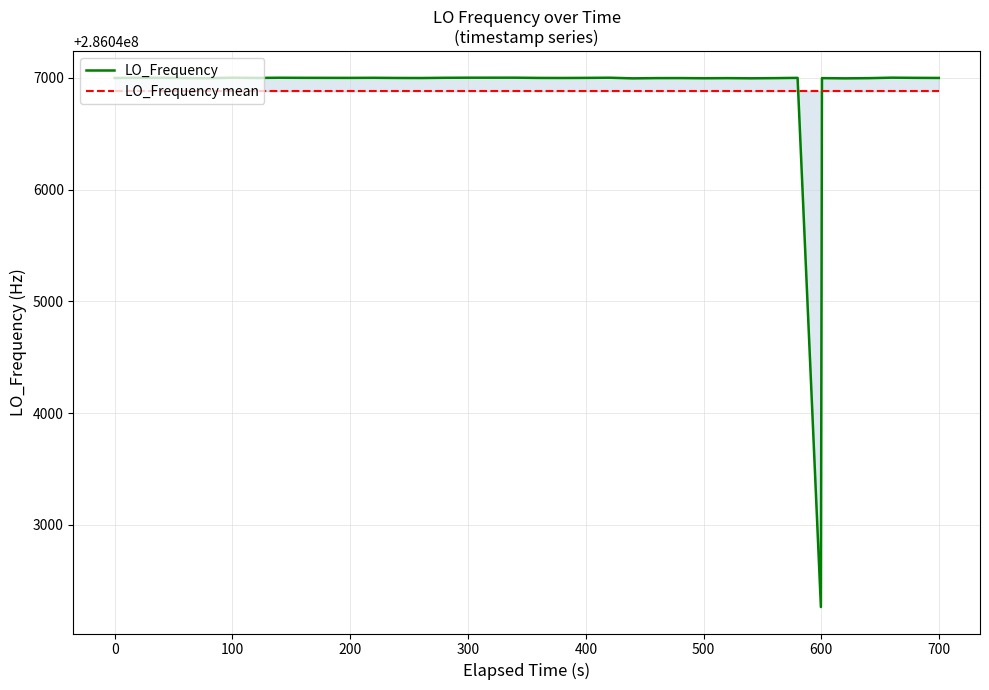

How many lines are shown in the chart?

2